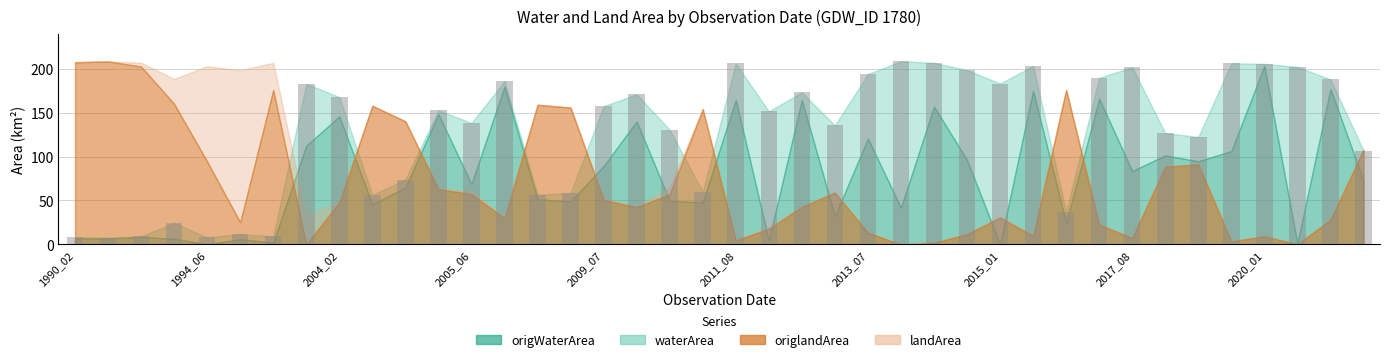

What is the value of the 35th bar from the left?

122.3